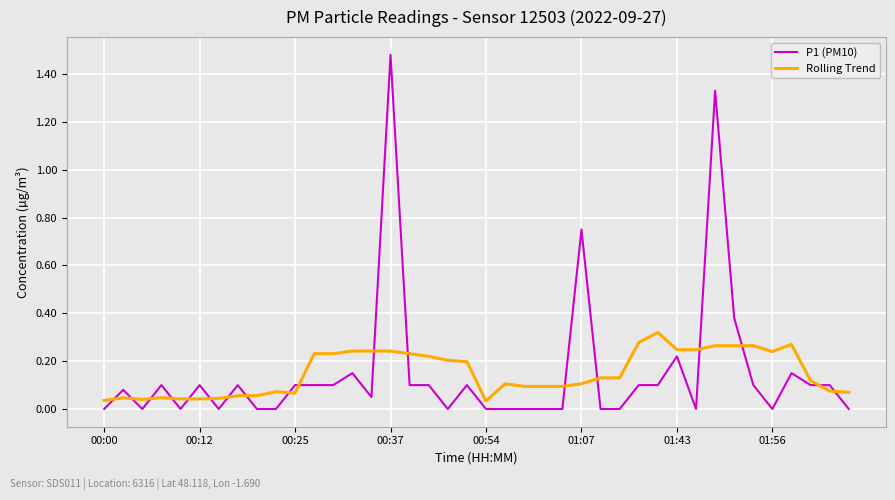

List the series in order of their peak value, highest first.

P1 (PM10), Rolling Trend